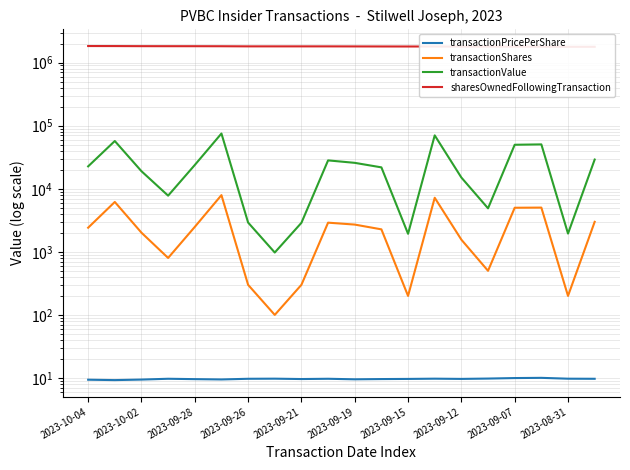

Does the chart have visible grid lines?

Yes